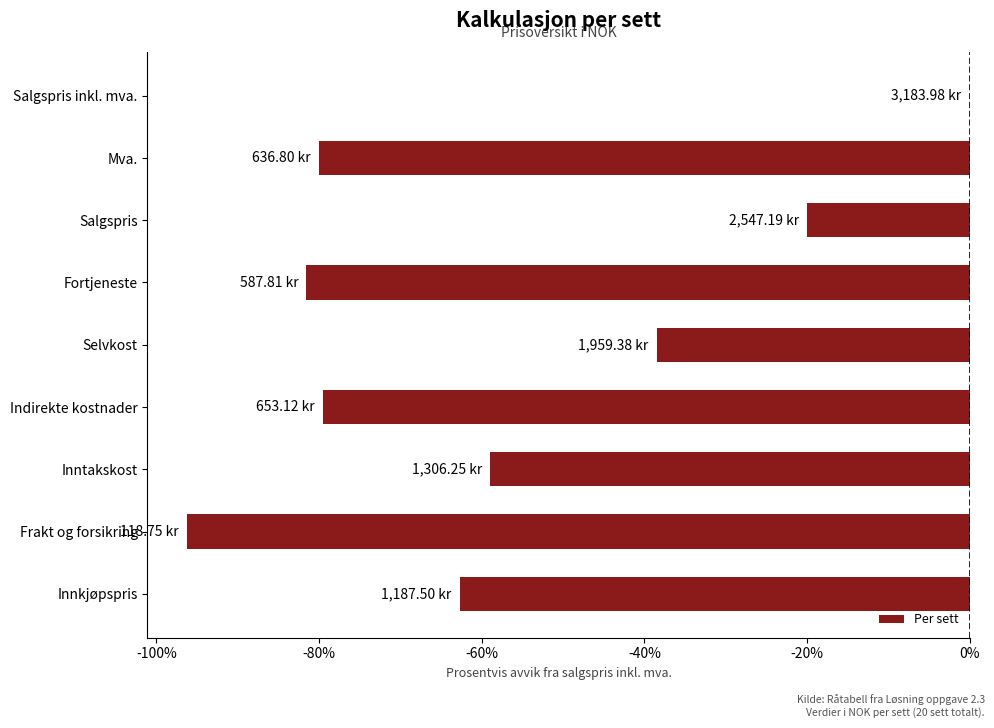

Which has a higher value, Innkjøpspris or Inntakskost?

Inntakskost